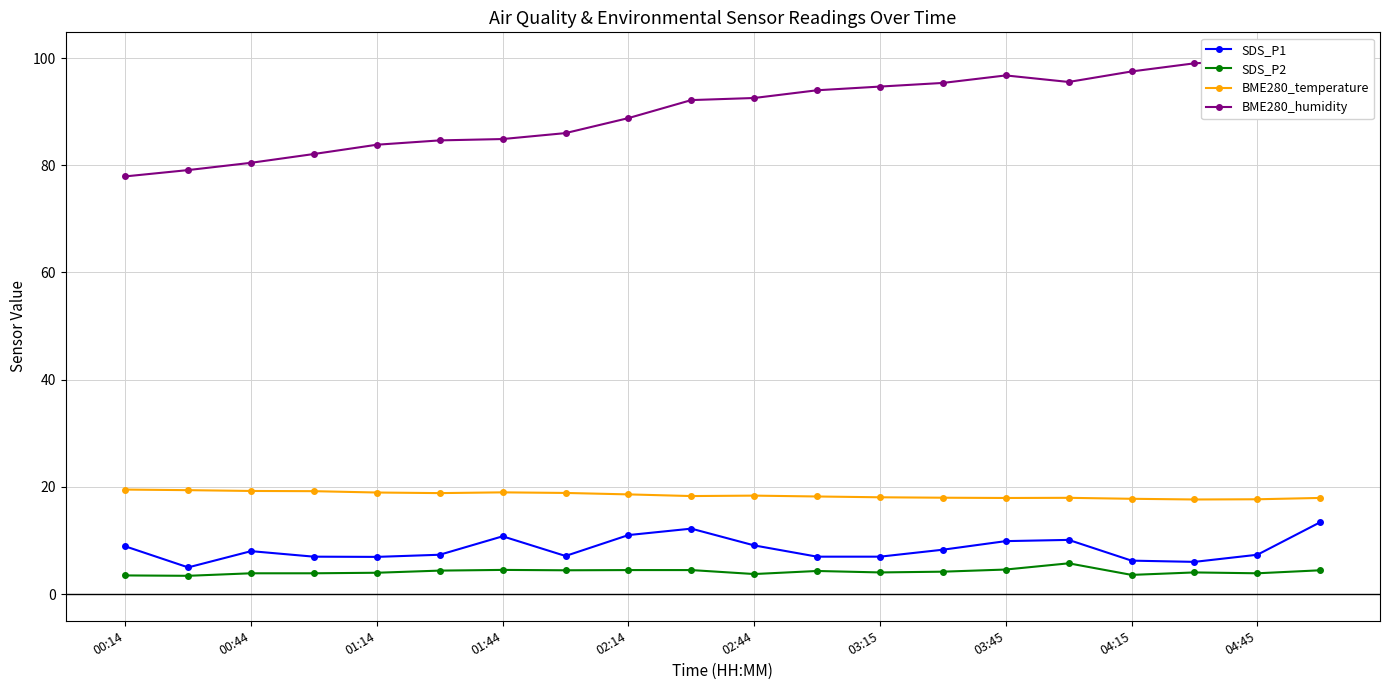

What is the difference between the maximum and minimum values in the SDS_P2 series?

2.3